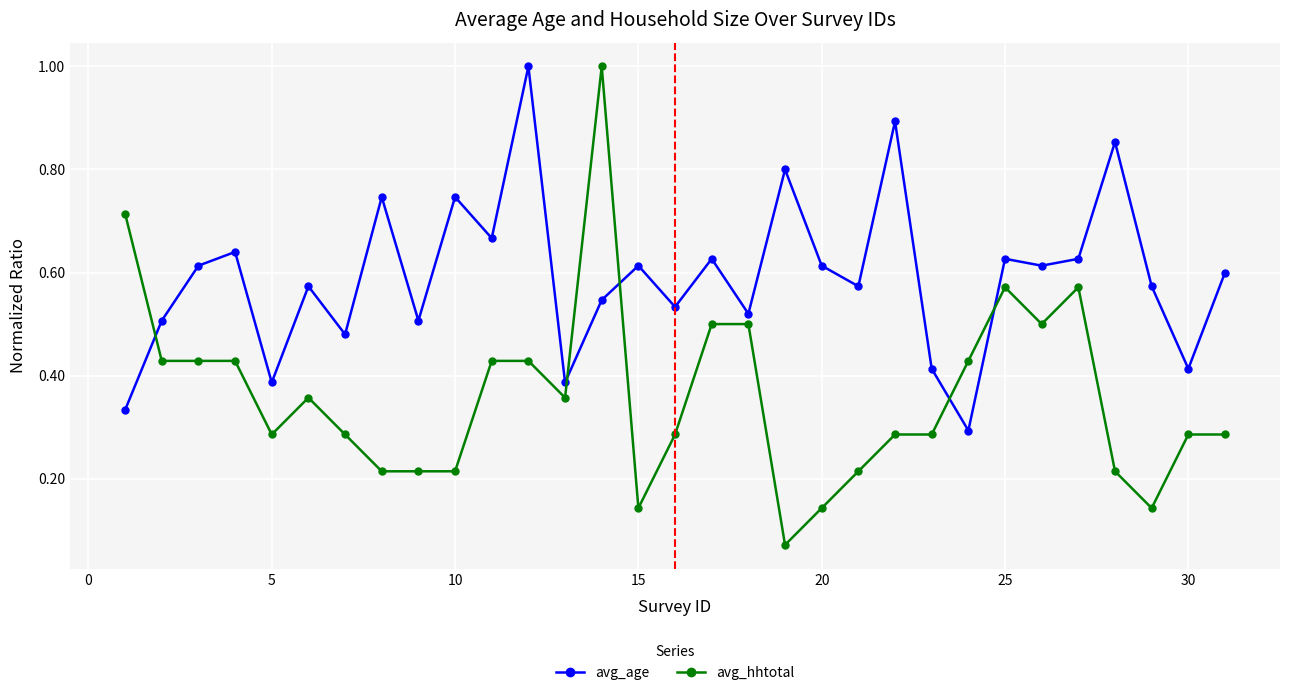

List the series in order of their overall mean, lowest first.

avg_hhtotal, avg_age